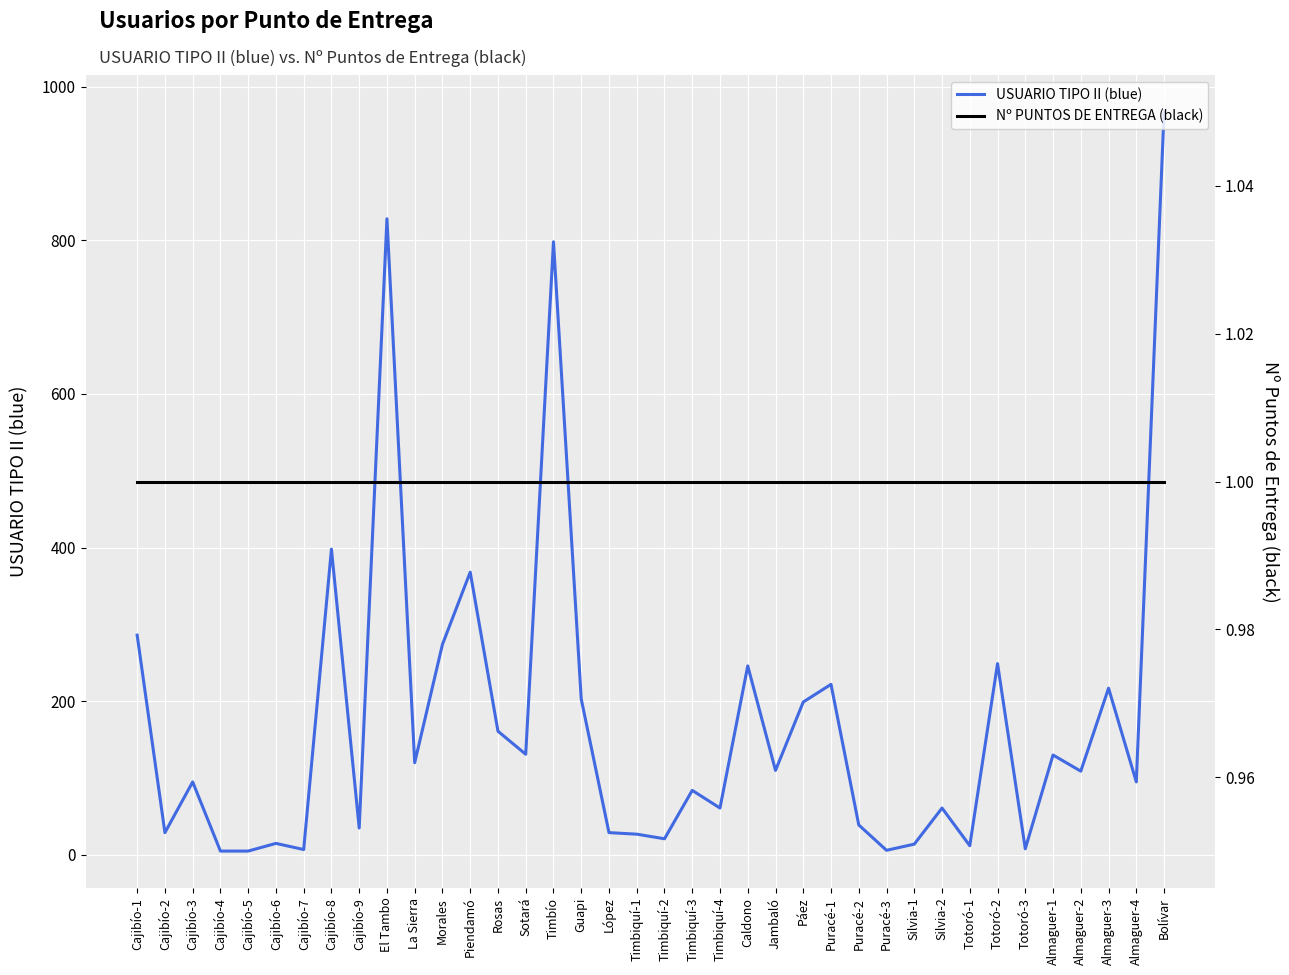

At which category does USUARIO TIPO II (blue) reach its first local valley?

Cajibío-2